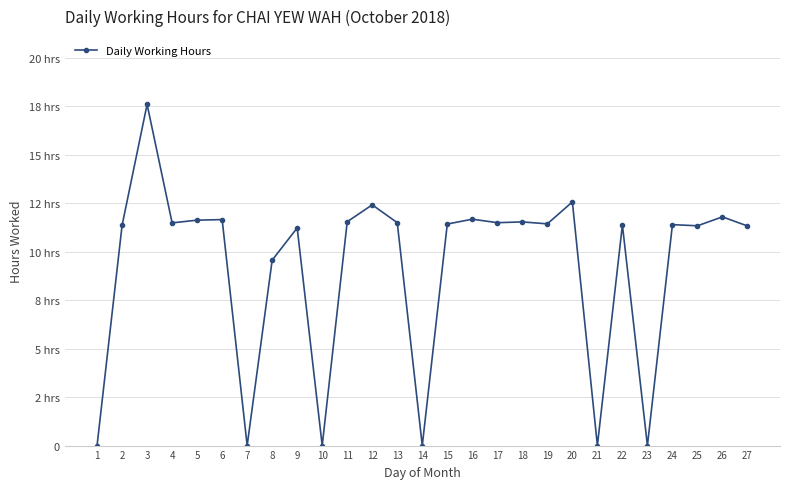

Does the chart have visible grid lines?

Yes